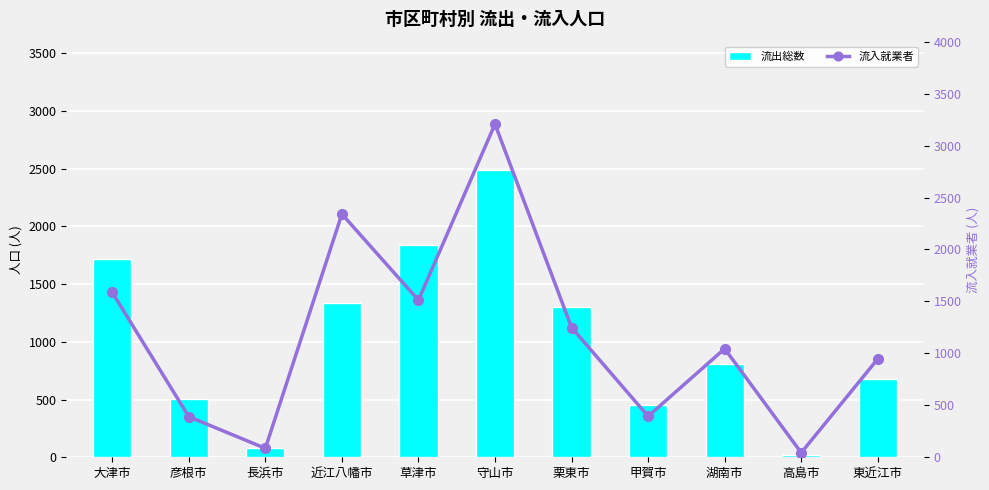

True or false: 流出総数 has a value of 1683 at 守山市.

False